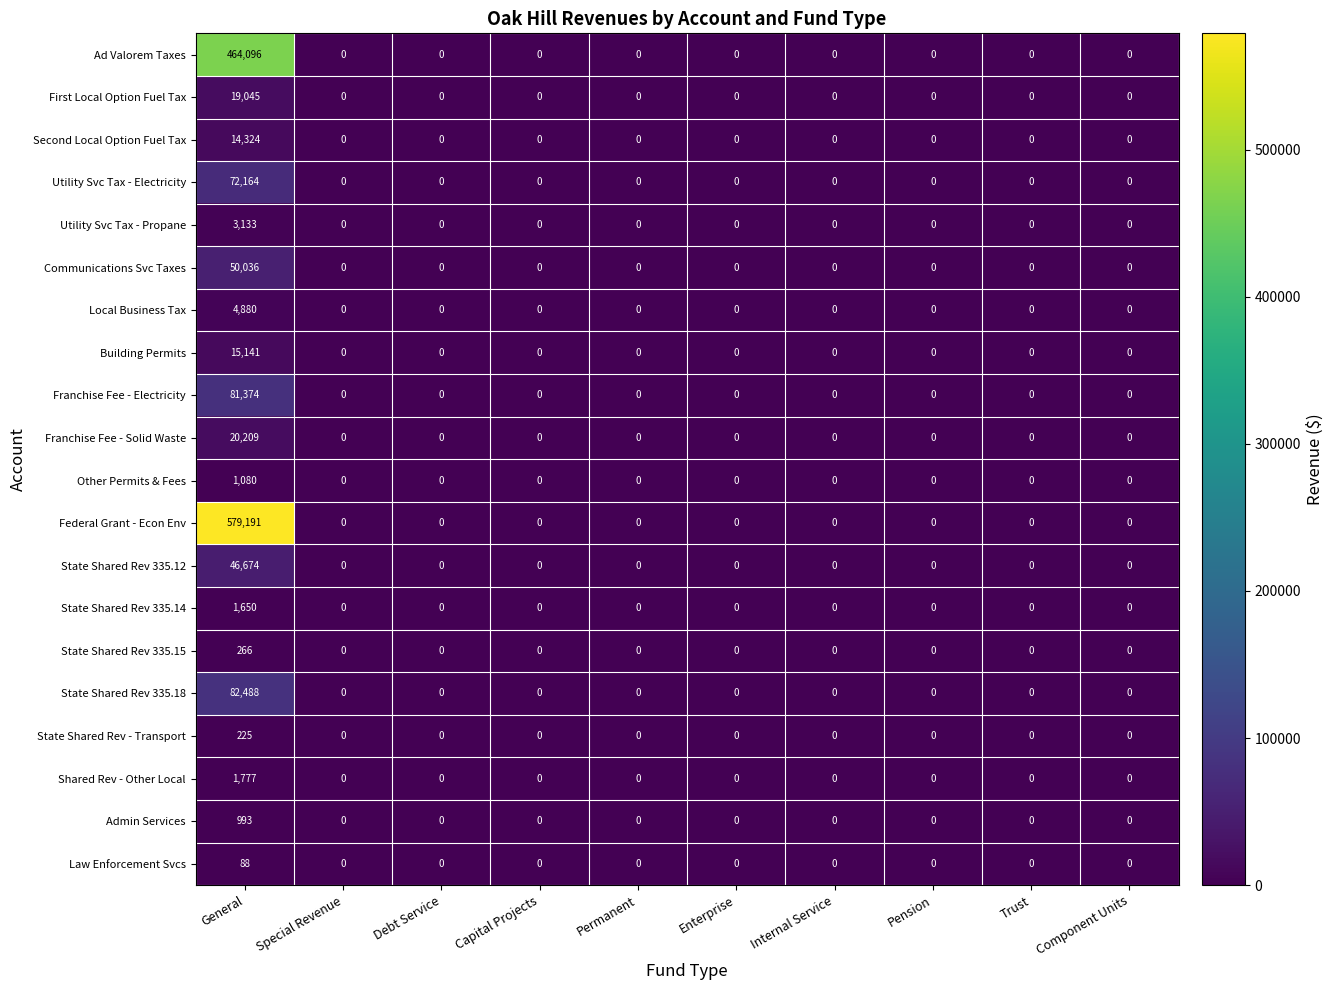

How many values in Shared Rev - Other Local are above zero?

1